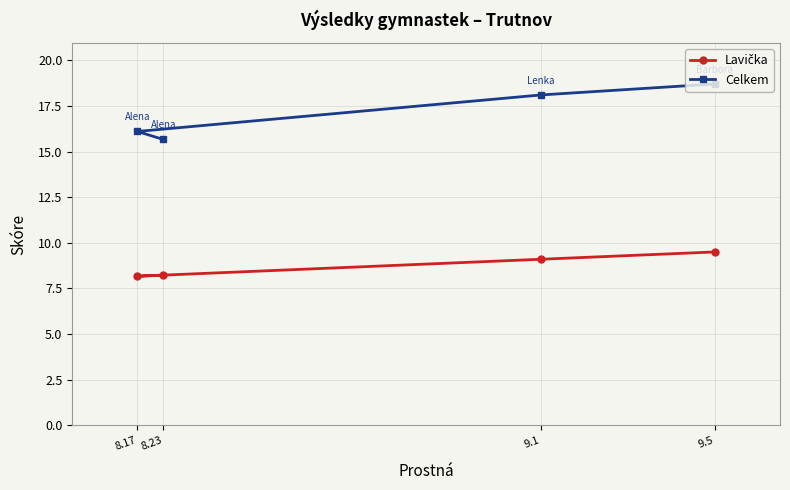

What is the maximum value shown in the chart?

18.7